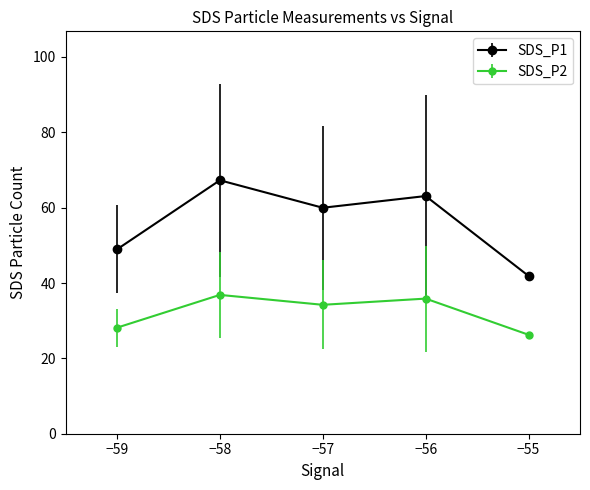

At which category is the sum across all series the highest?

−58